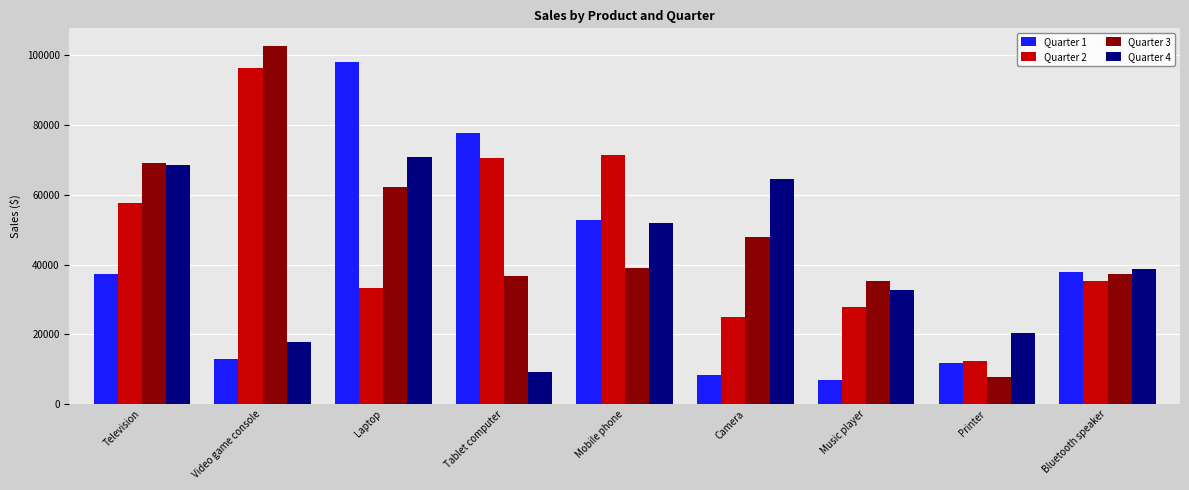

Which series has the largest total across all categories?

Quarter 3